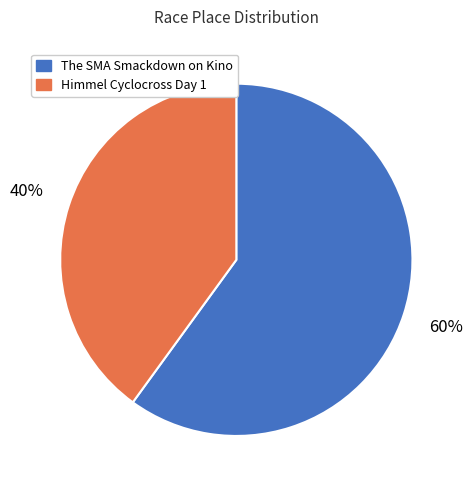

How many slices are in this pie chart?

2